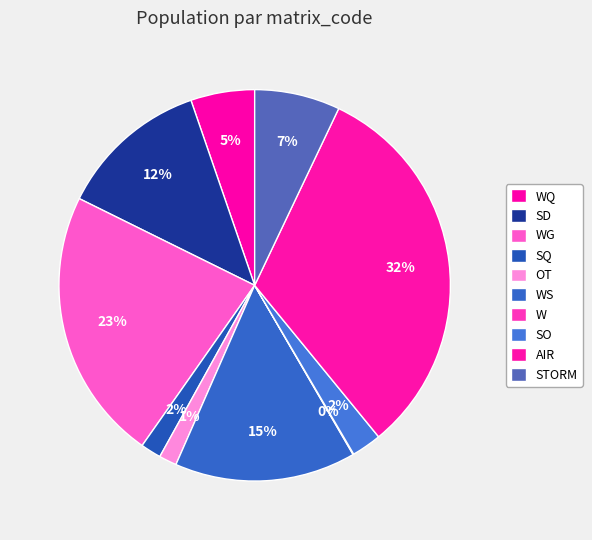

Is it true that W is 0% of the pie?

True